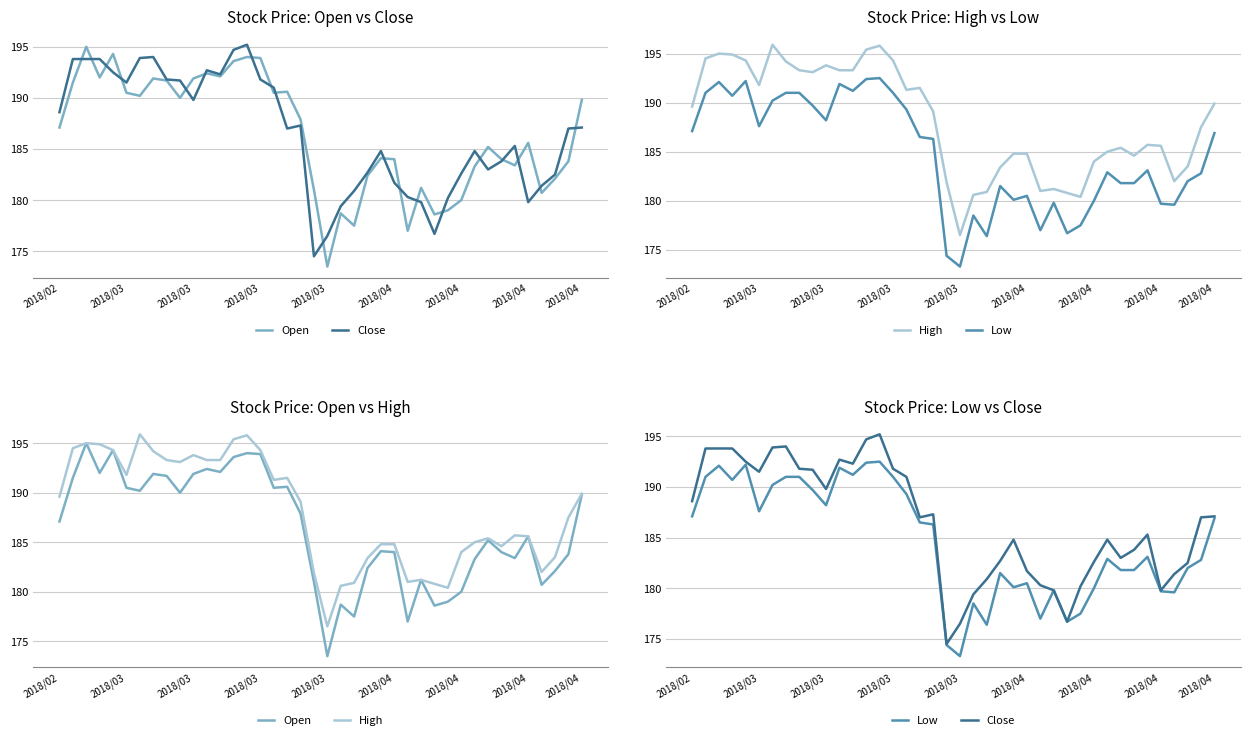

What is the spread (max minus min) of values at 24?

4.7